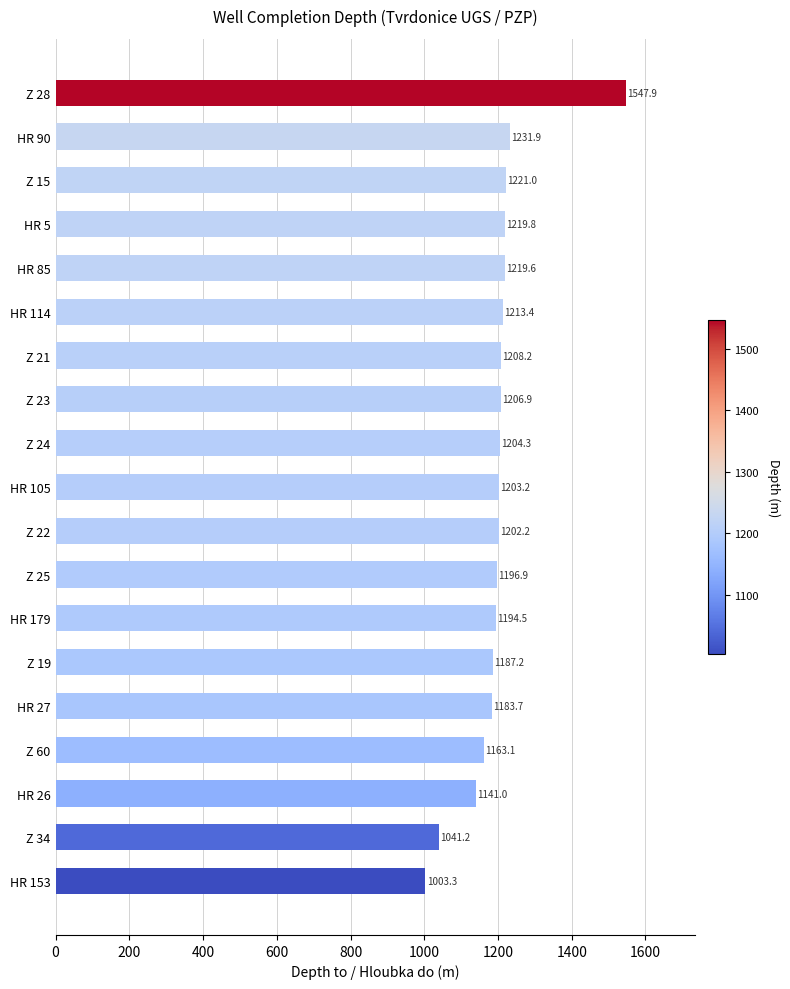

The chart shows a value of 603.5 at Z 60. True or false?

False